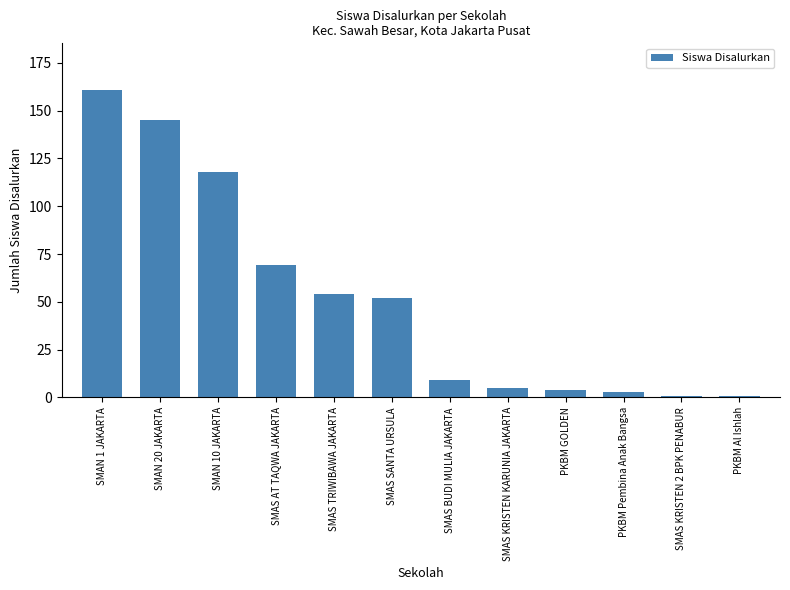

How many categories are shown in the chart?

12